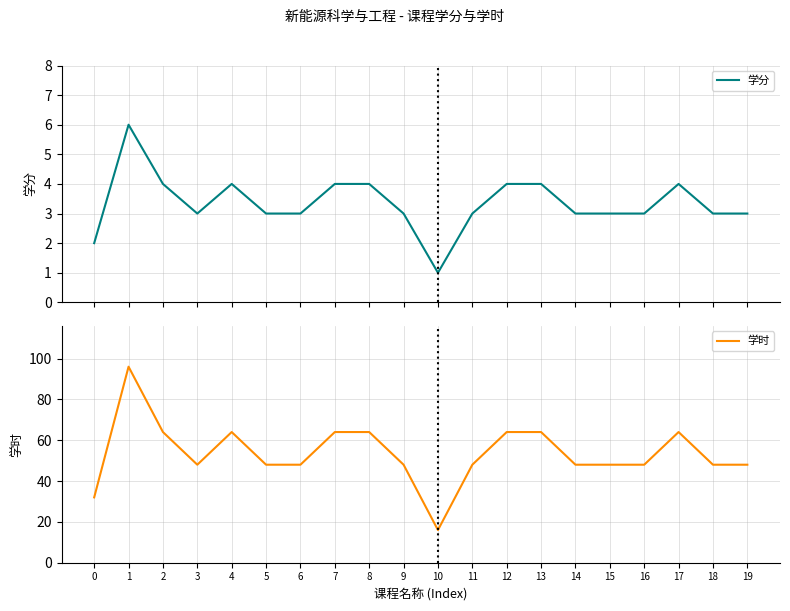

At which category is the sum across all series the highest?

1